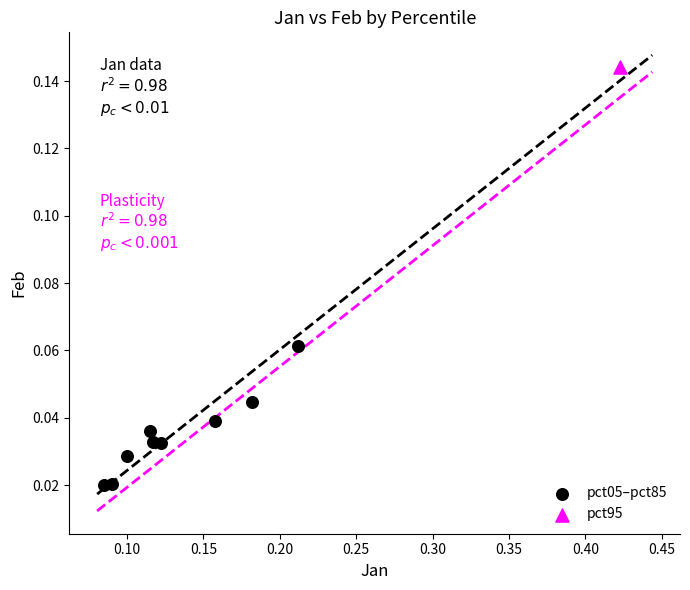

What are all the series names shown in the legend?

pct05–pct85, pct95